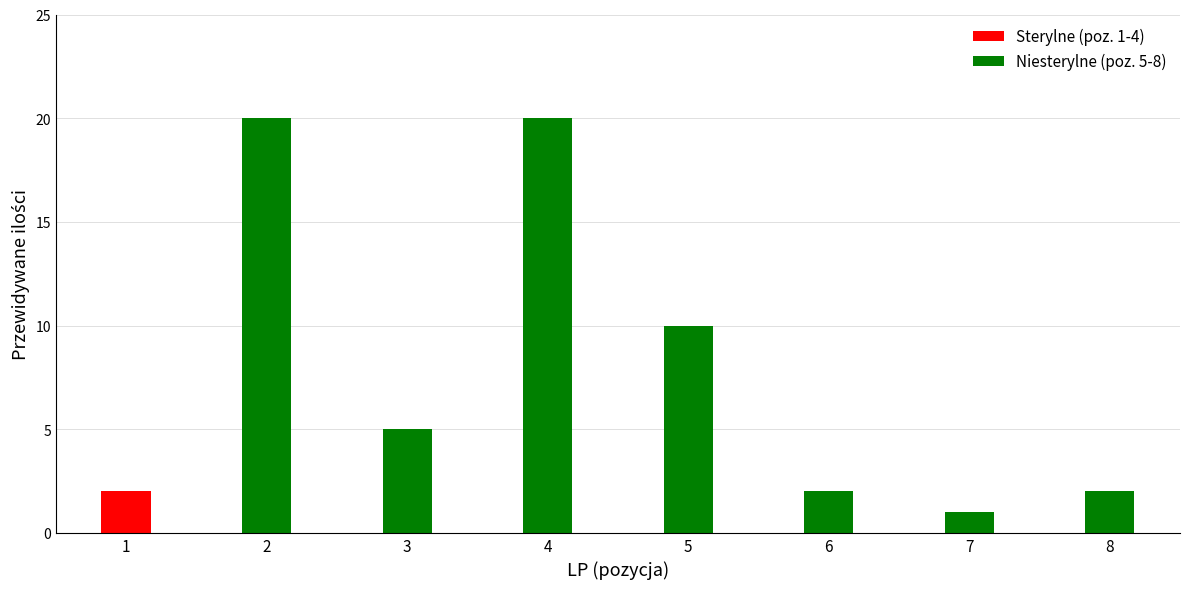

Reading right to left, list all the values displayed in this chart.

2	1	2	10	20	5	20	2